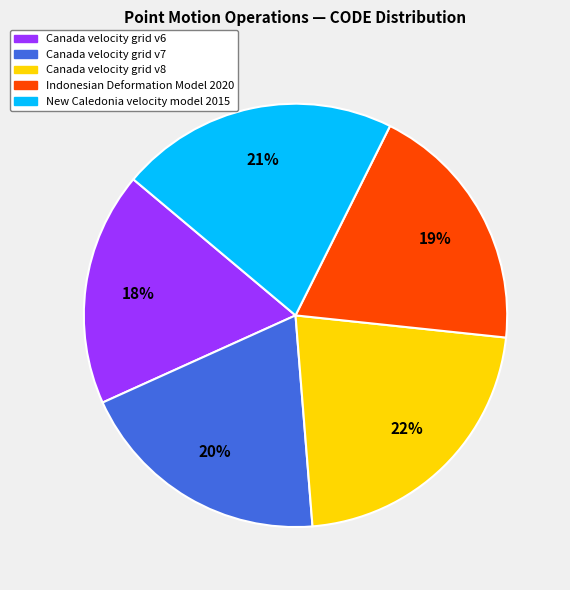

Does Canada velocity grid v6 represent more than half of the total?

No